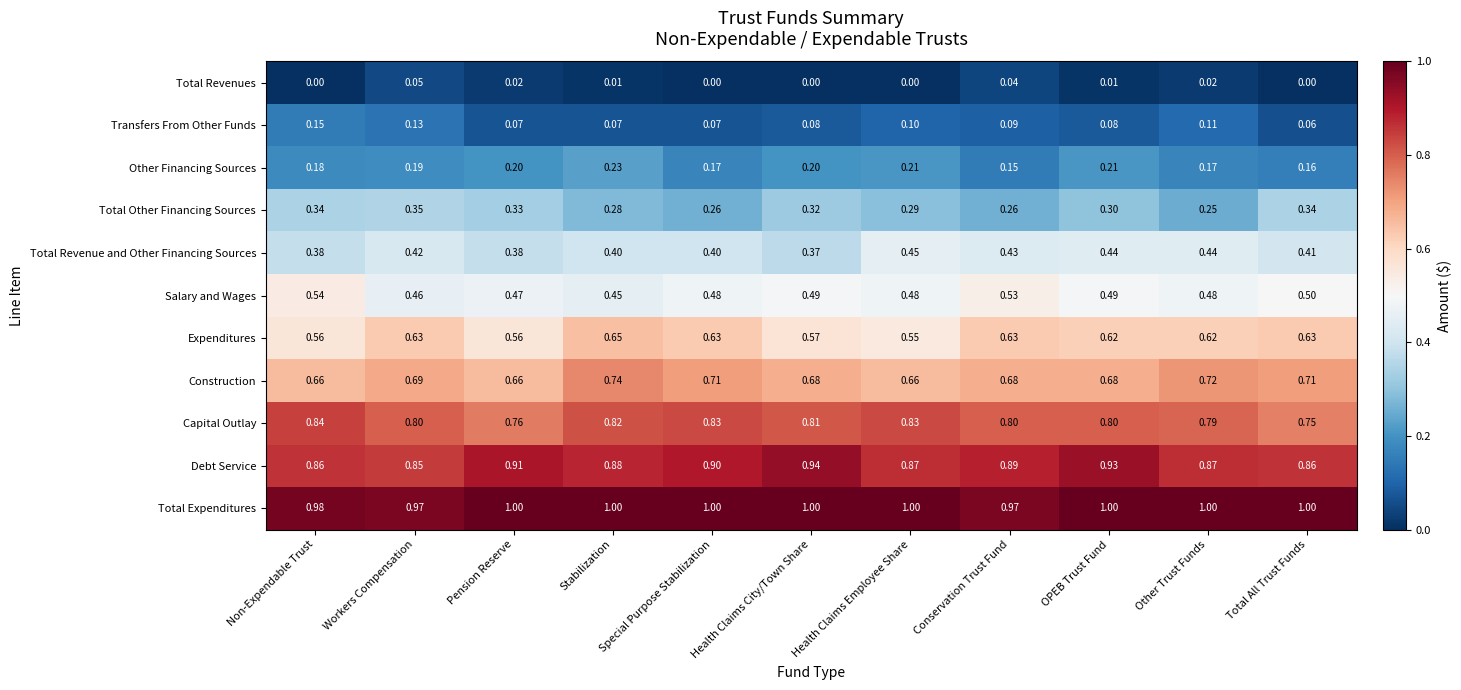

Where is Debt Service nearest to the value 0?

Workers Compensation